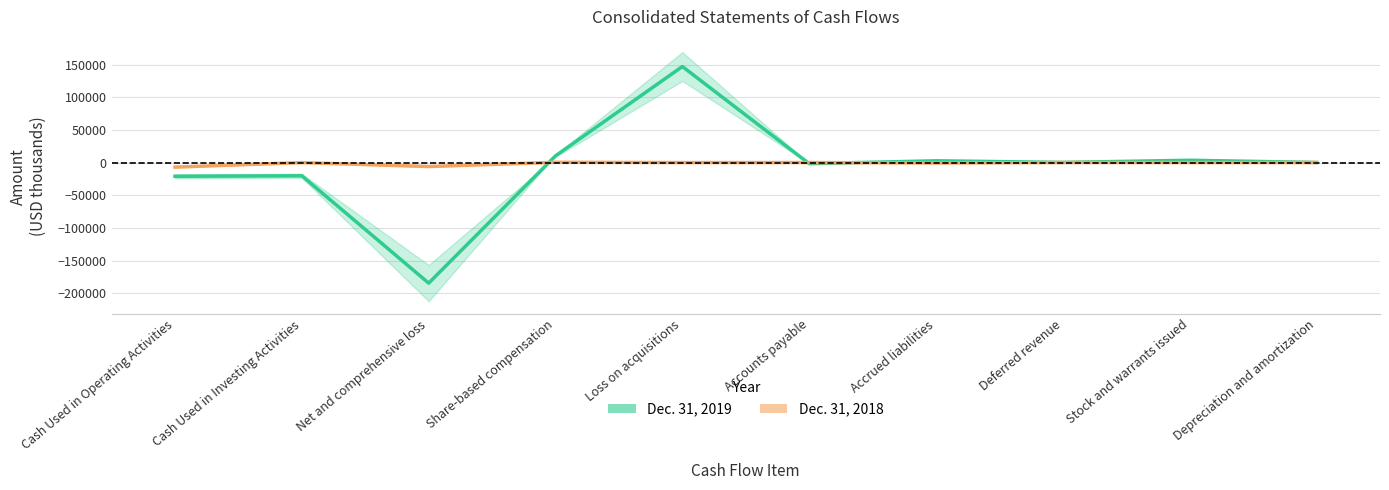

What is the sum of all Dec. 31, 2018 values?

-13039